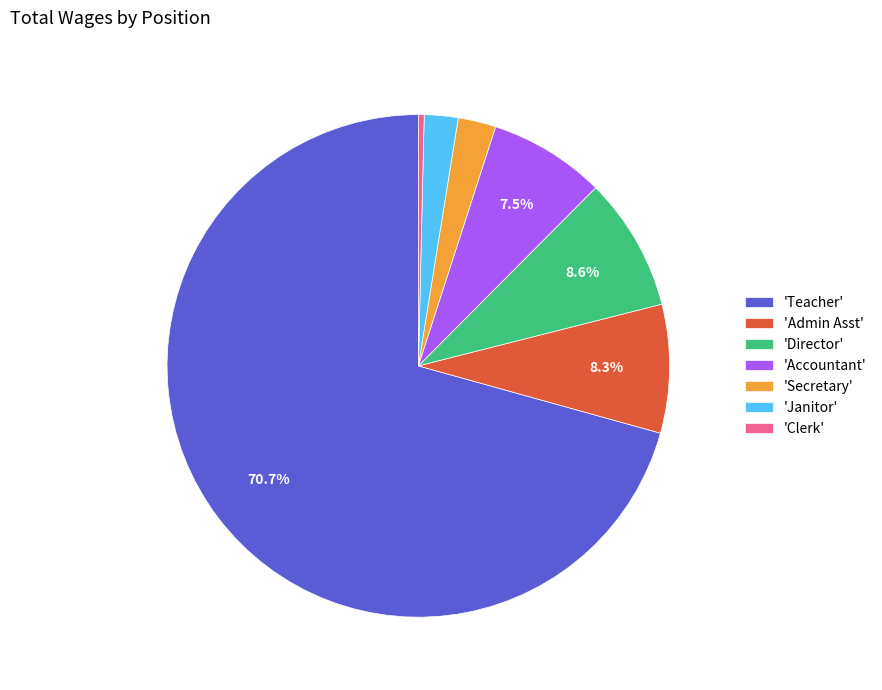

Which slice is the smallest?

'Clerk'